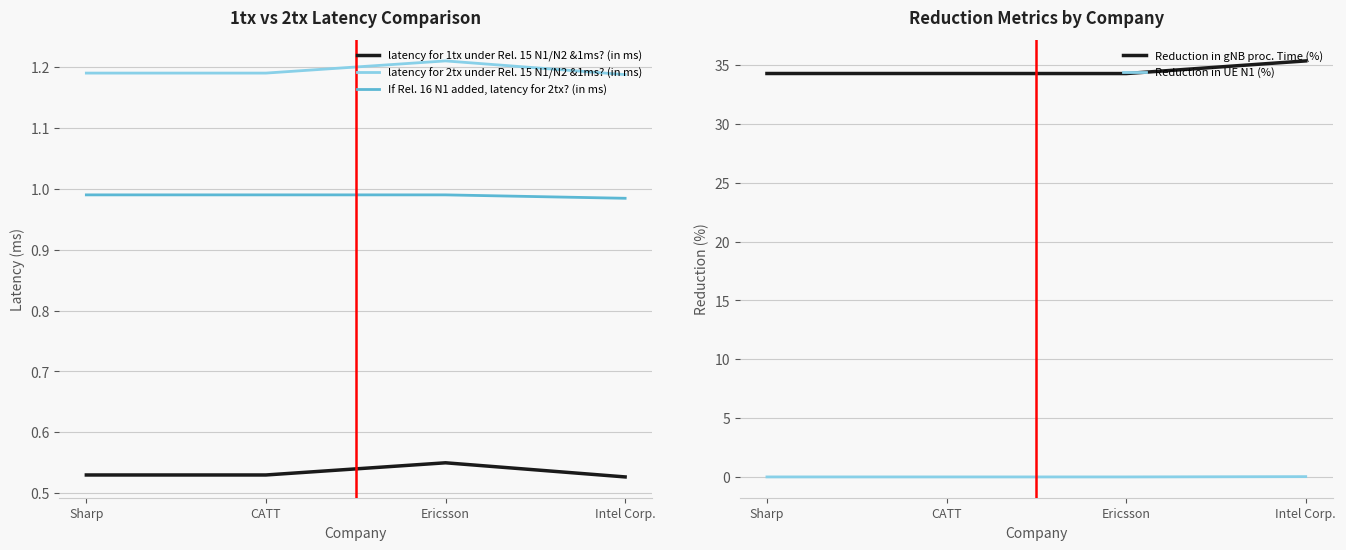

Reading left to right, what are all the values shown in this chart?

latency for 1tx under Rel. 15 N1/N2 &1ms? (in ms): Sharp=0.5	CATT=0.5	Ericsson=0.6	Intel Corp.=0.5
latency for 2tx under Rel. 15 N1/N2 &1ms? (in ms): Sharp=1.2	CATT=1.2	Ericsson=1.2	Intel Corp.=1.2
If Rel. 16 N1 added, latency for 2tx? (in ms): Sharp=1.0	CATT=1.0	Ericsson=1.0	Intel Corp.=1.0
Reduction in gNB proc. Time (%): Sharp=34.3	CATT=34.3	Ericsson=34.3	Intel Corp.=35.4
Reduction in UE N1 (%): Sharp=0.0	CATT=0.0	Ericsson=0.0	Intel Corp.=0.0